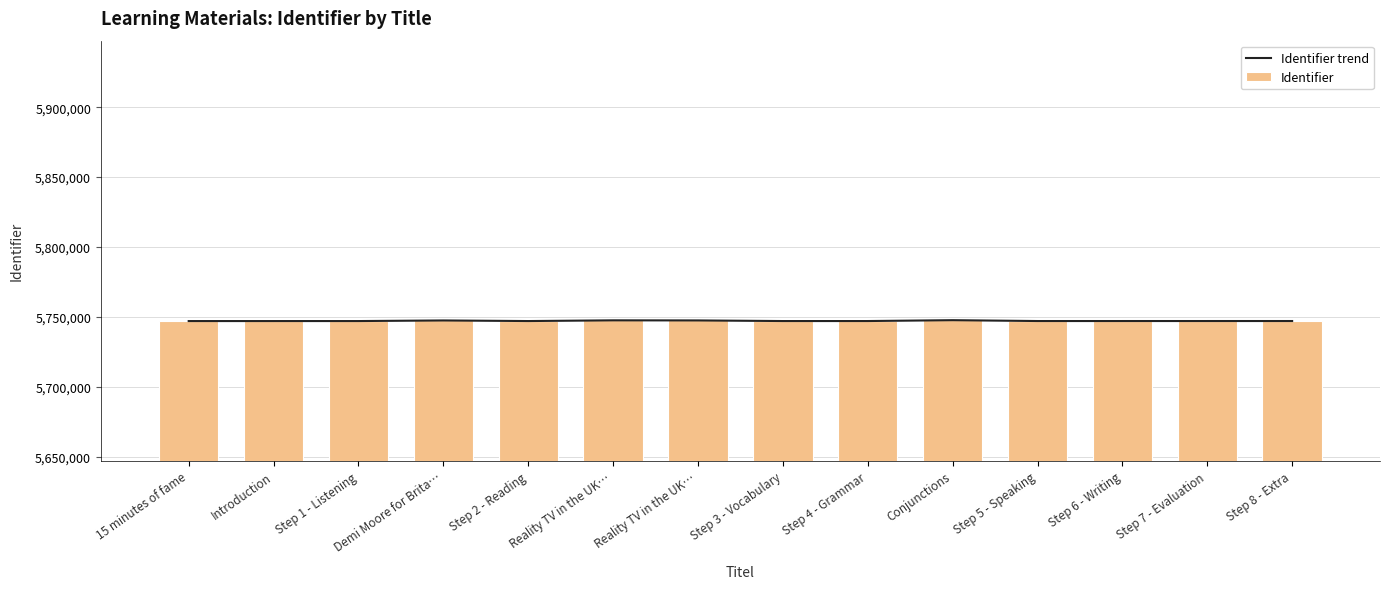

The Identifier trend series shows 5747014 at Step 8 - Extra. True or false?

True